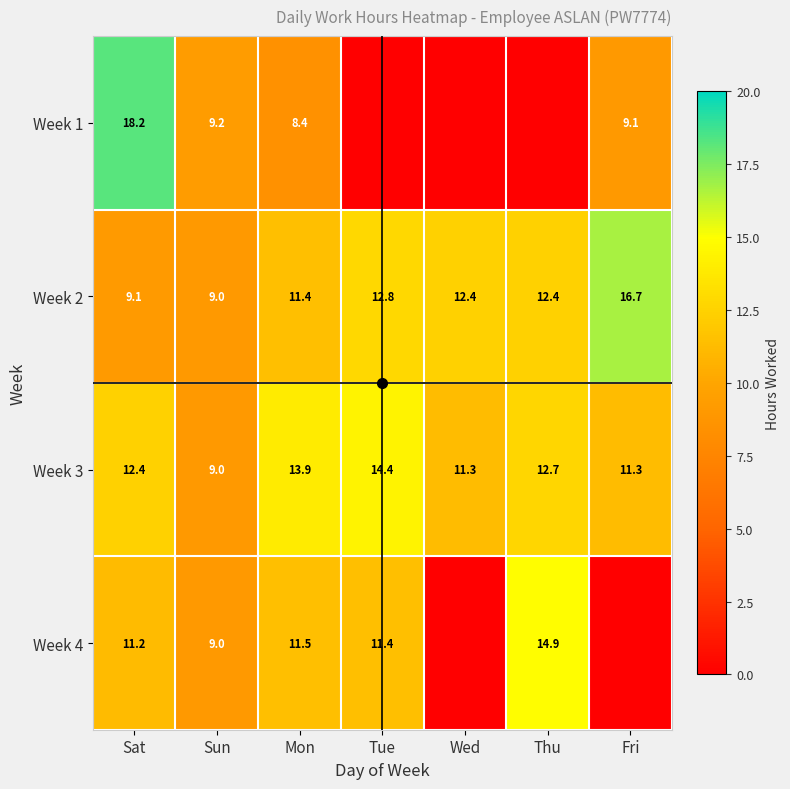

Count the number of categories in the chart.

7